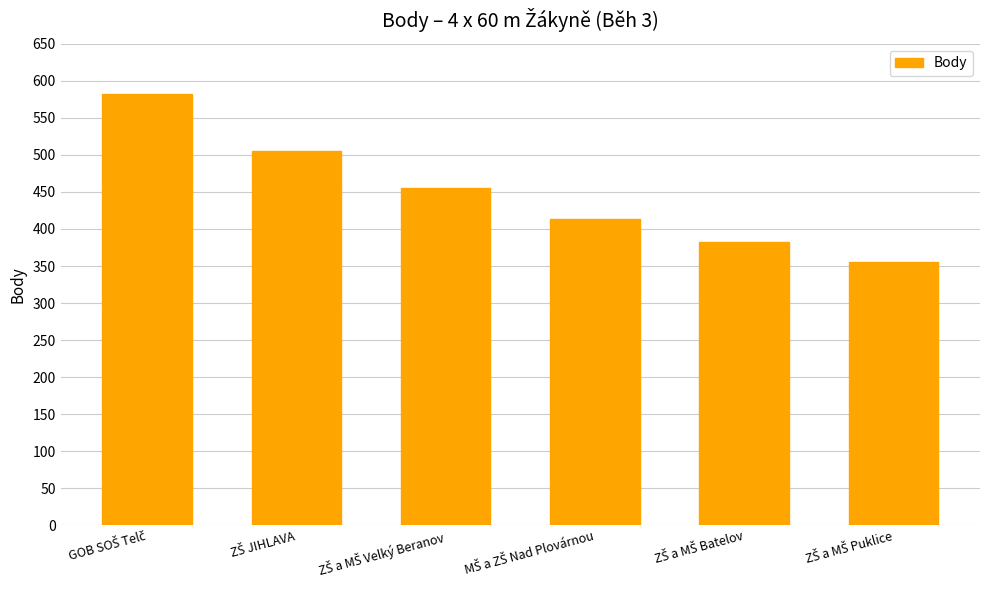

What is the maximum value shown in the chart?

582